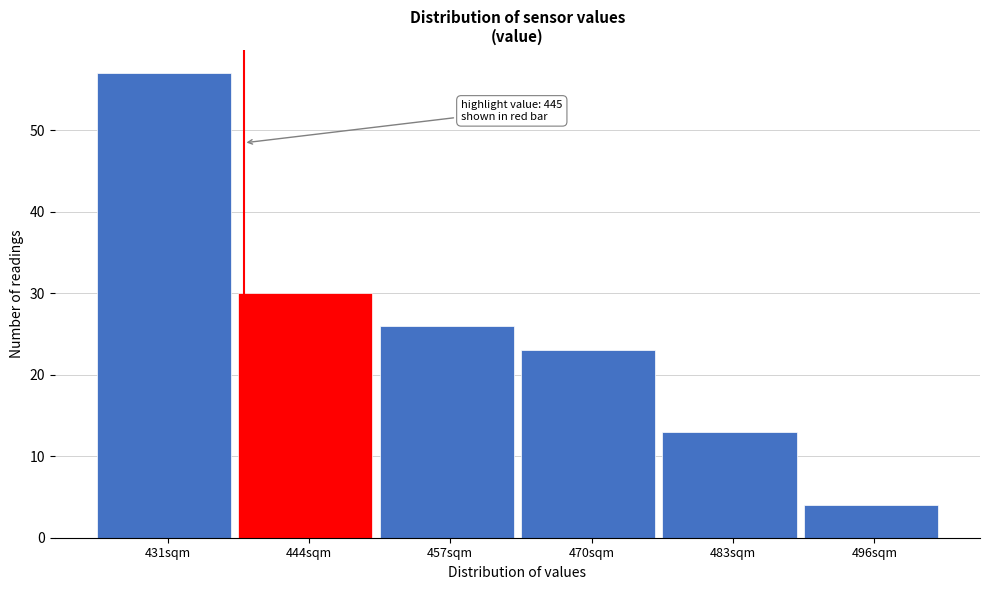

Reading left to right, transcribe all the data shown in this chart.

431sqm=57	444sqm=30	457sqm=26	470sqm=23	483sqm=13	496sqm=4